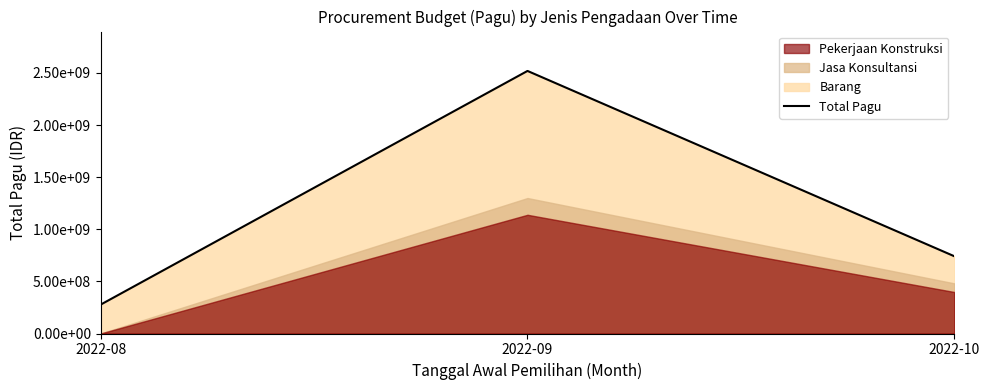

Reading left to right, list all the values displayed in this chart.

276900000	2519010000	741000000